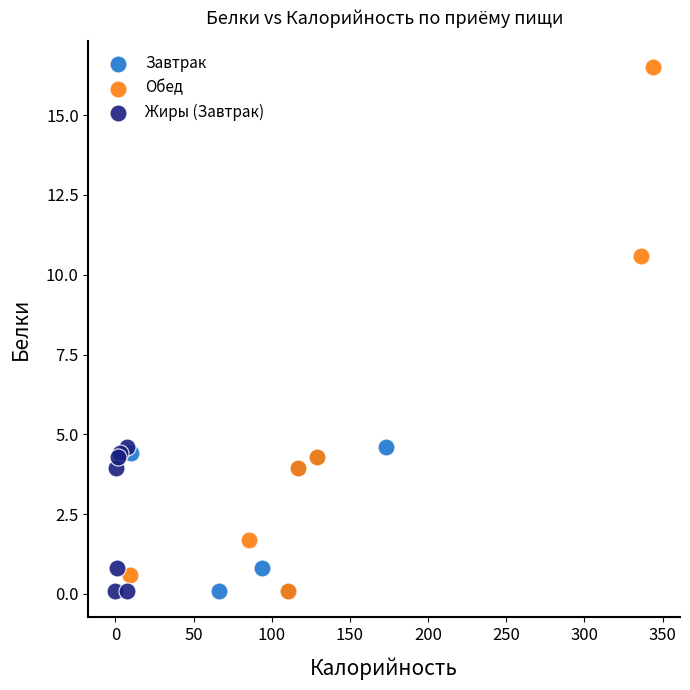

Which series has the widest spread of Y values?

Обед